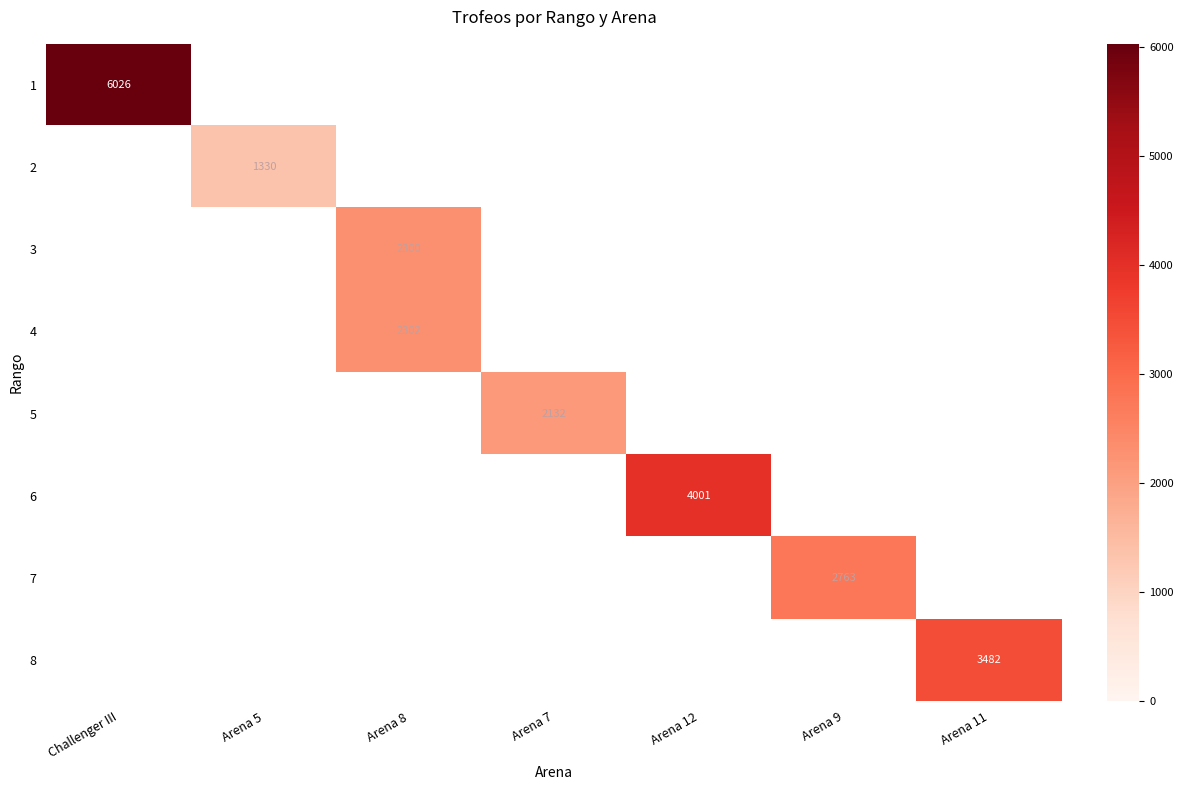

Which category has the lowest value across all series?

Arena 5